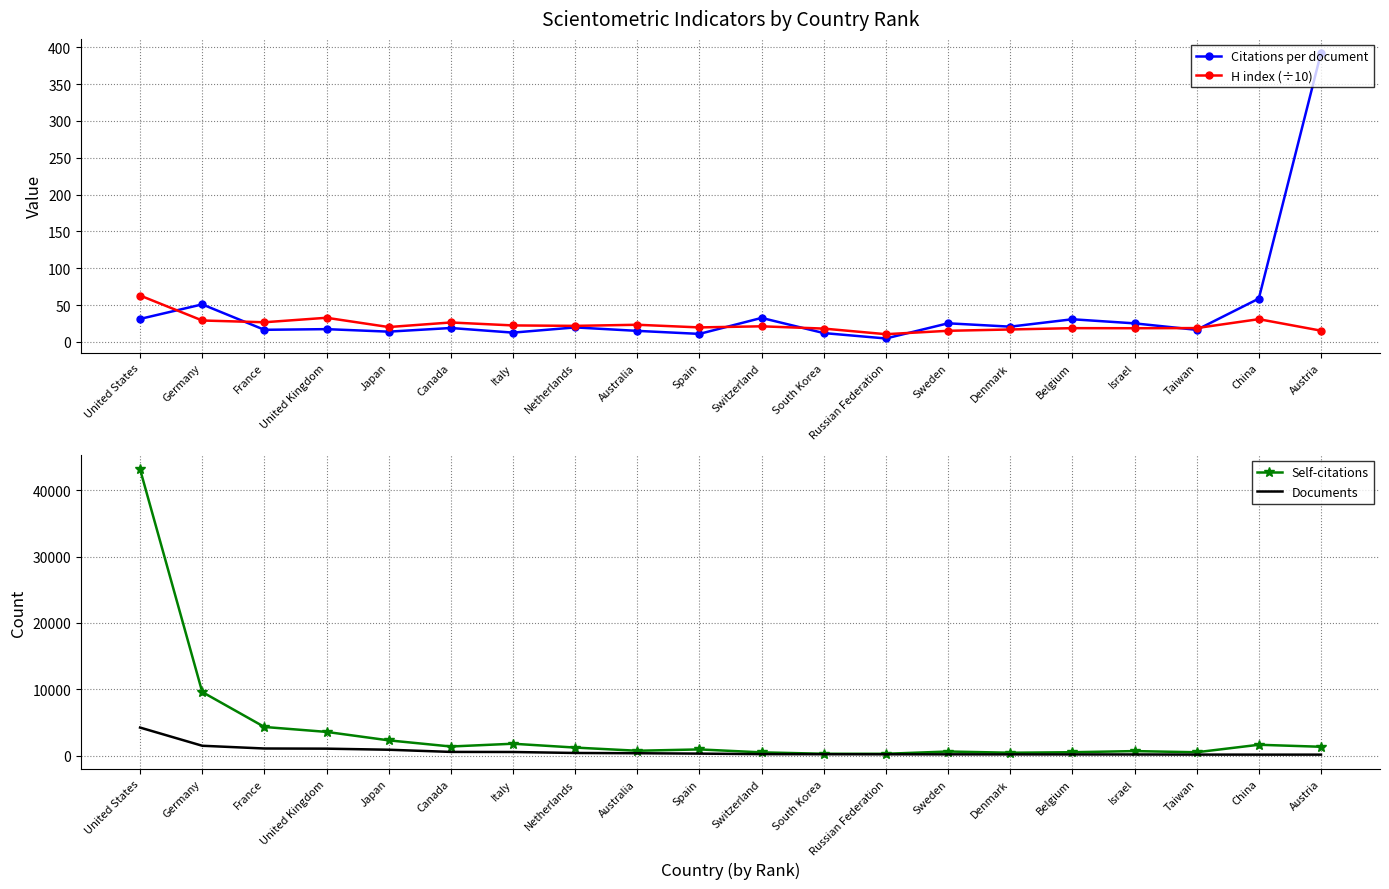

What is the difference between the maximum and minimum values in the Citations per document series?

387.3